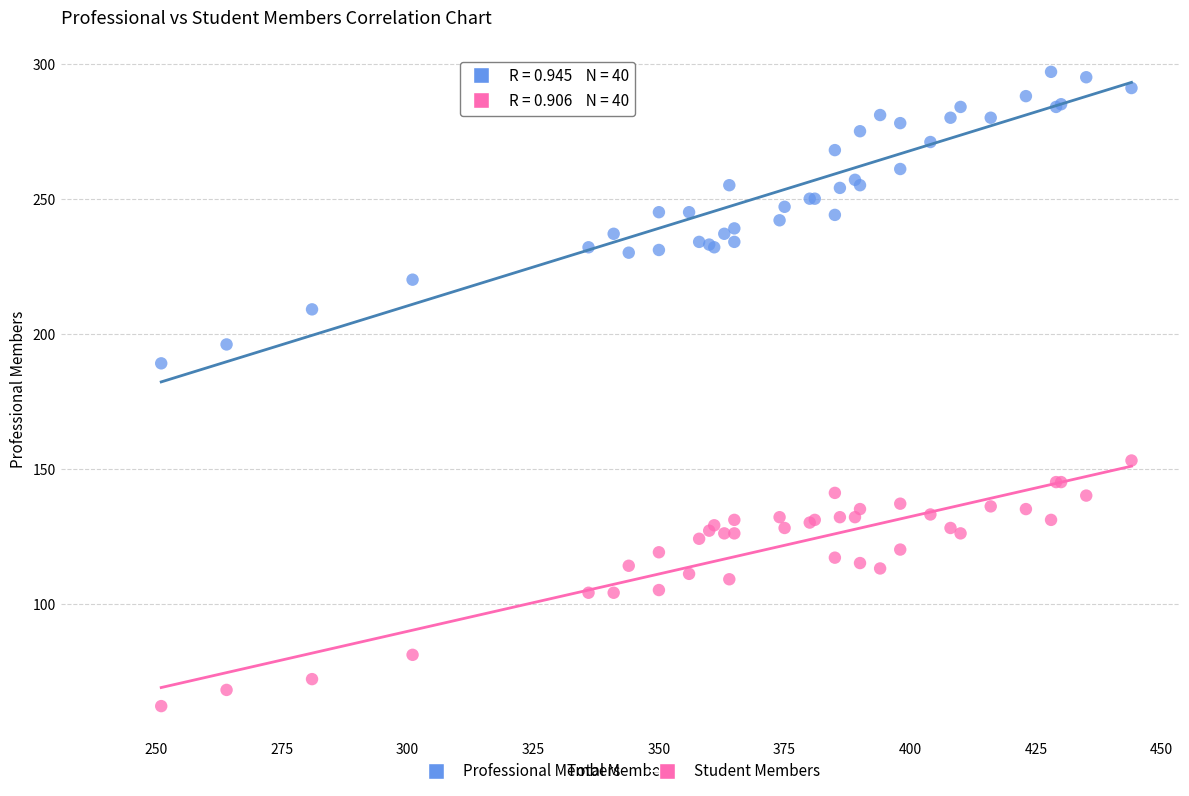

Which series reaches the maximum Y coordinate?

Professional Members